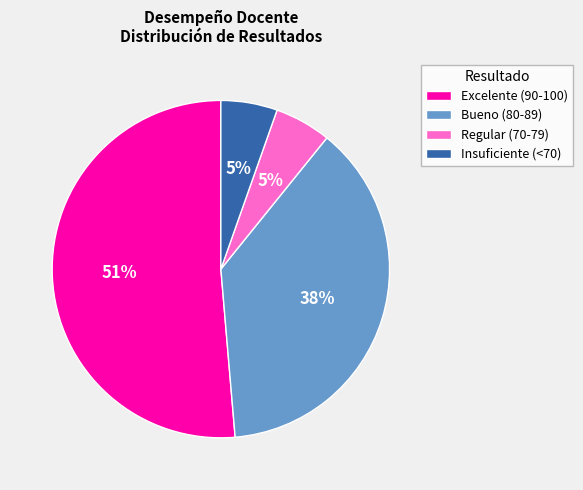

Which has a higher value, Bueno (80-89) or Regular (70-79)?

Bueno (80-89)